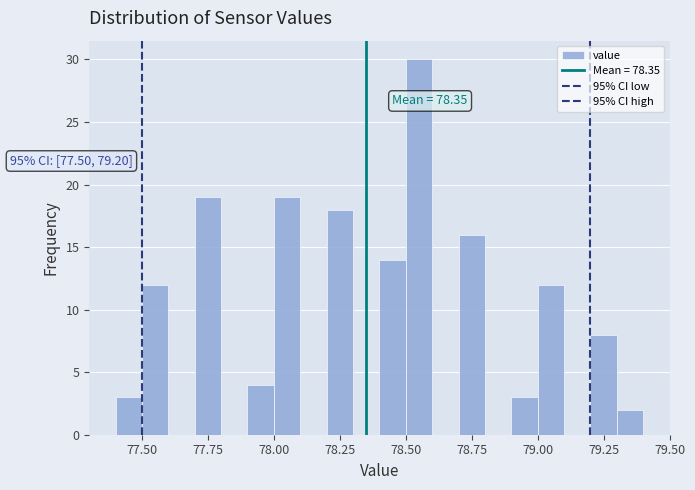

Read against the x-axis, roughly where is the centre of the tallest bar?

78.55